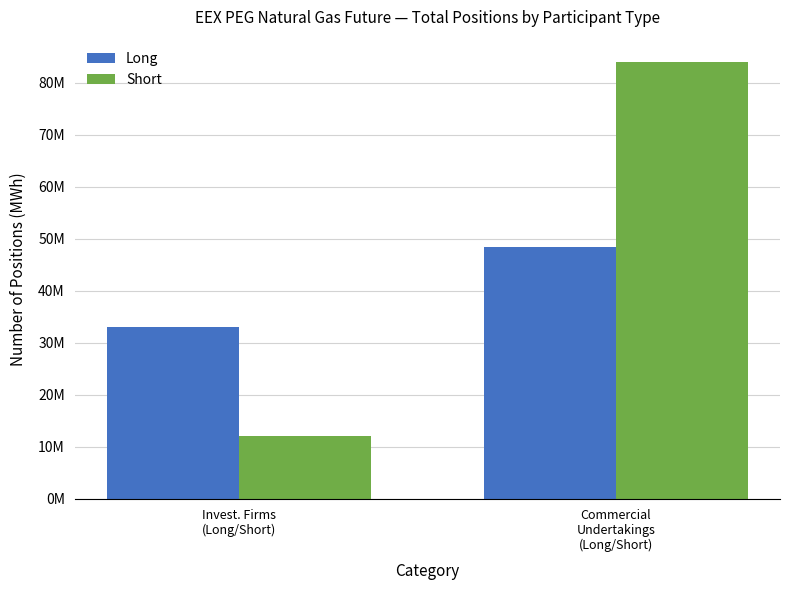

Are the bars horizontal?

No